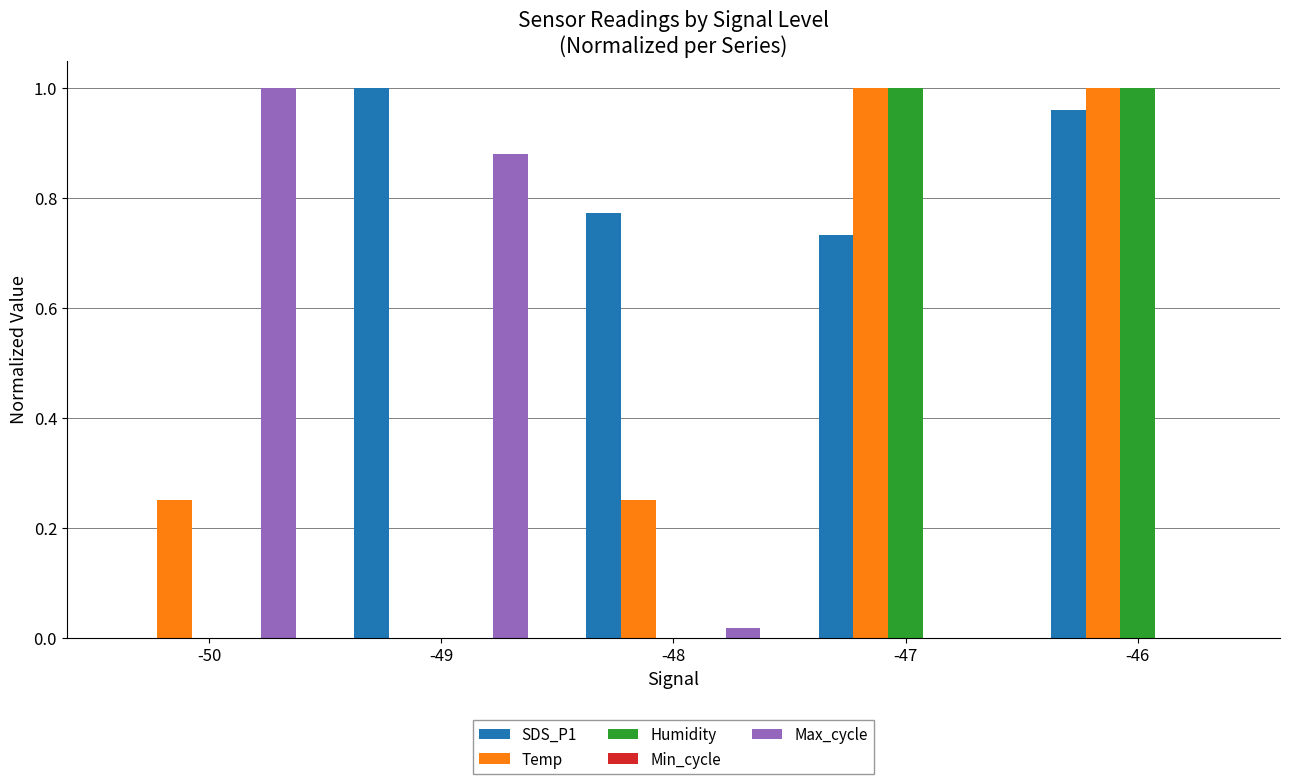

True or false: SDS_P1 has a value of -0.3 at -50.

False